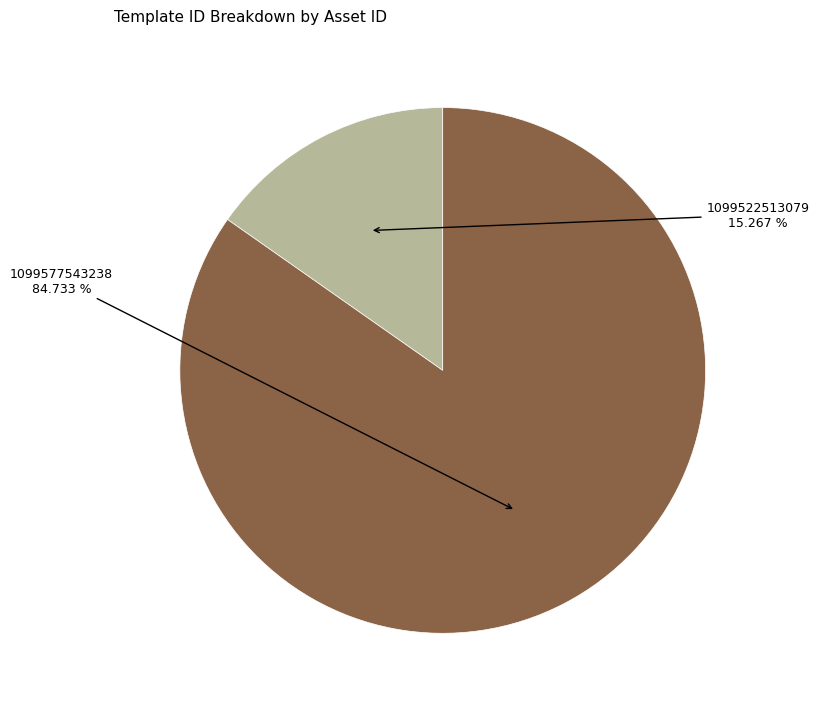

Does any single category account for the majority?

Yes